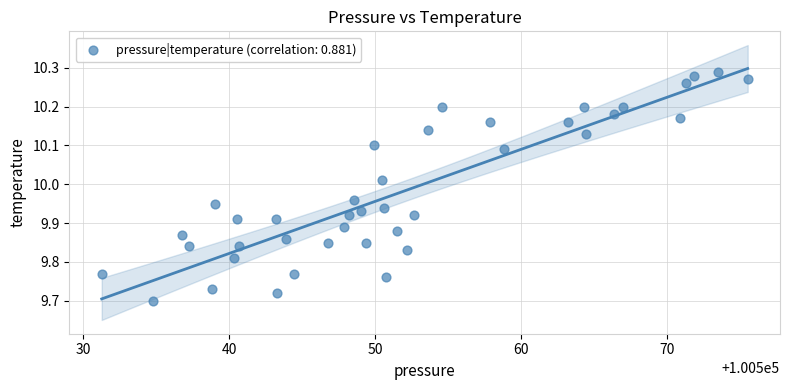

What is the range of Y values (max minus min)?

0.6